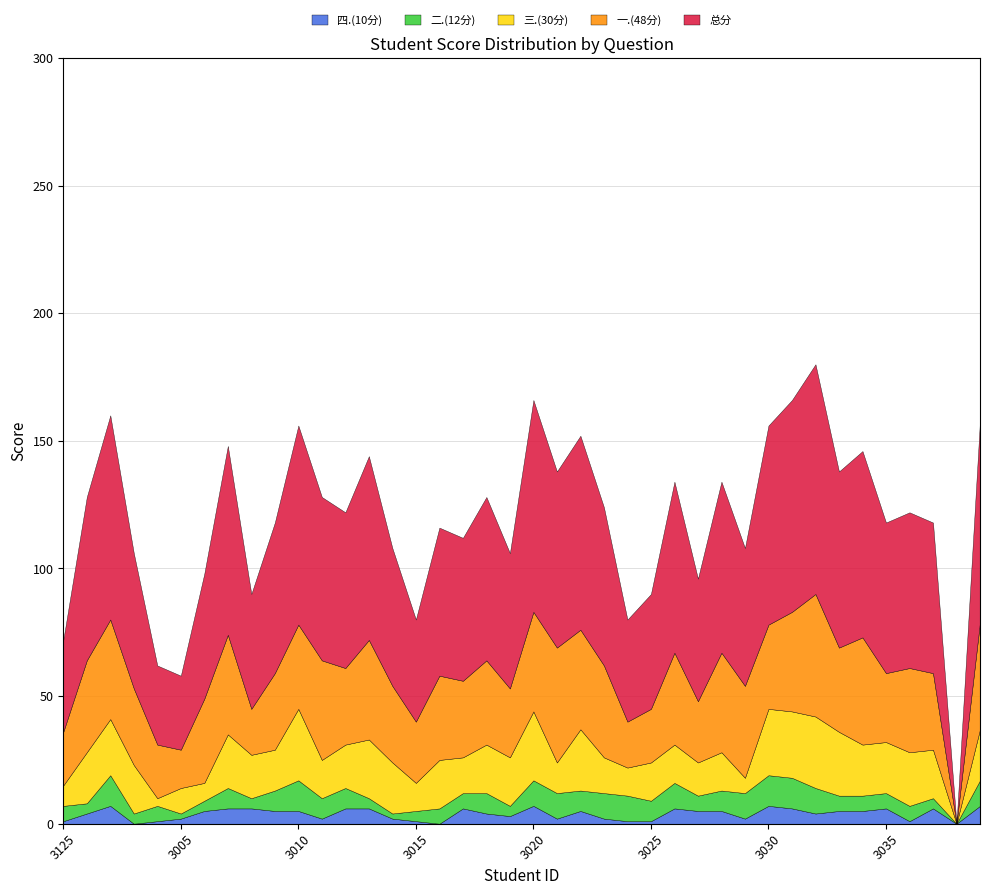

Which series has the largest total across all categories?

总分